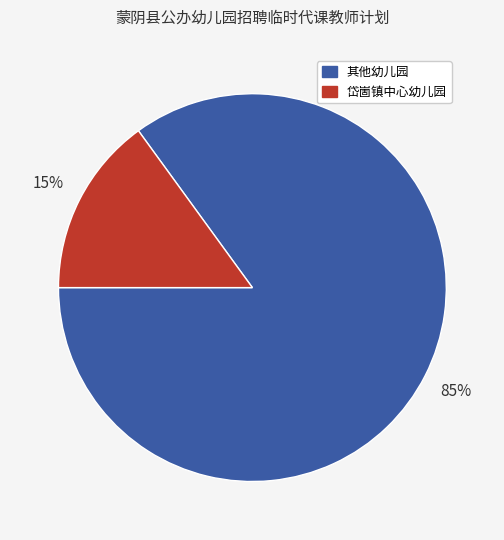

Is there a majority slice in this chart?

Yes